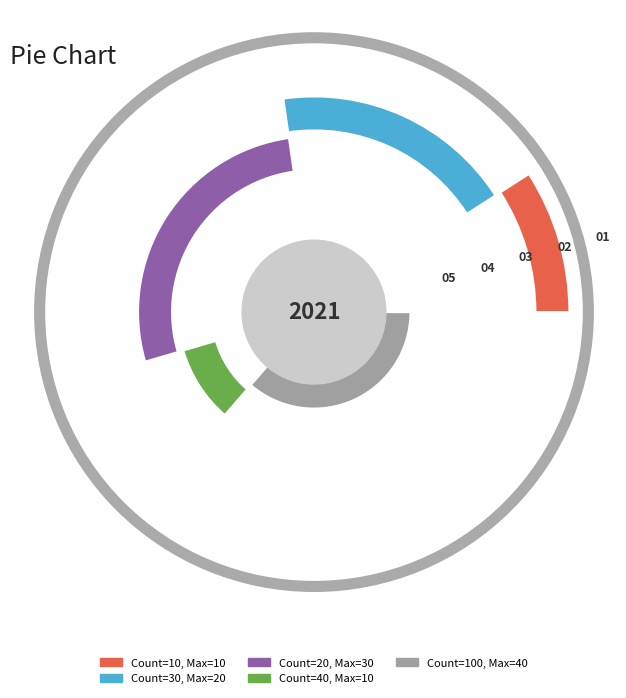

True or false: 10 accounts for 20% of the total.

False